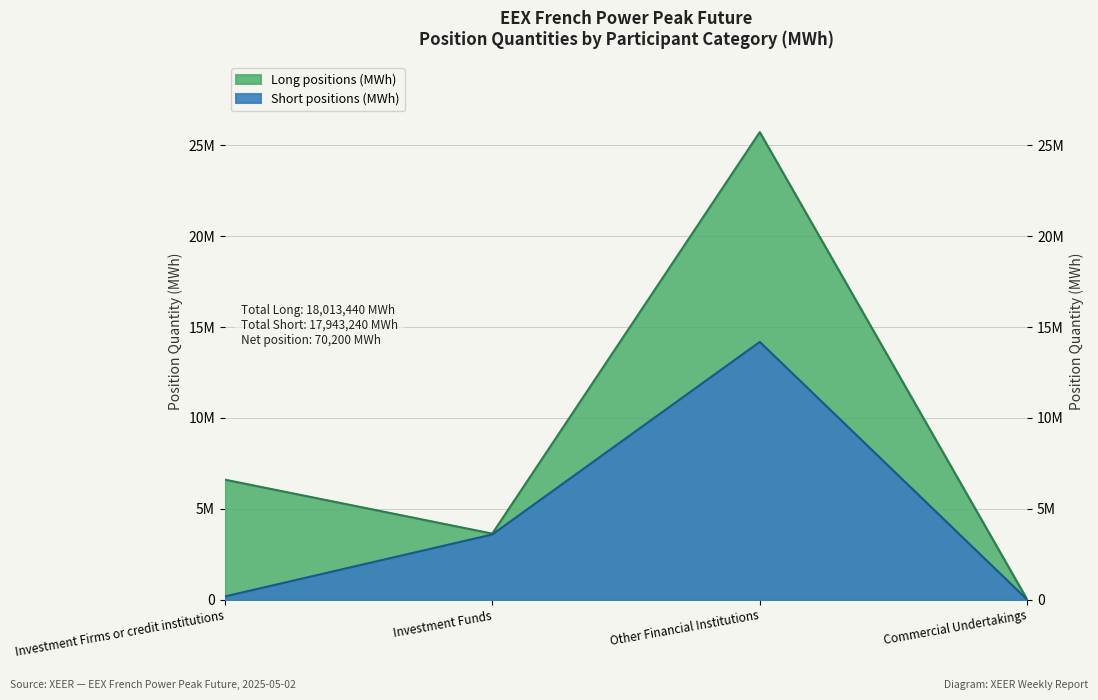

What is the difference between the maximum and minimum values?

14180508